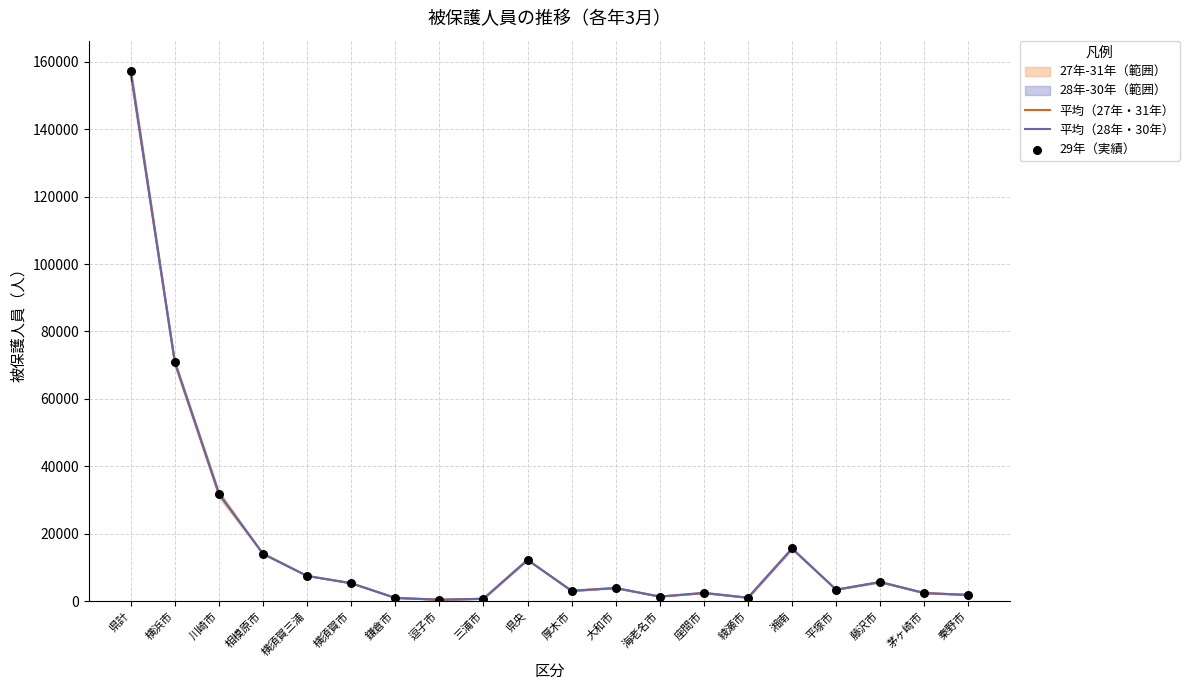

What is the total value across all series at 鎌倉市?

2832.5